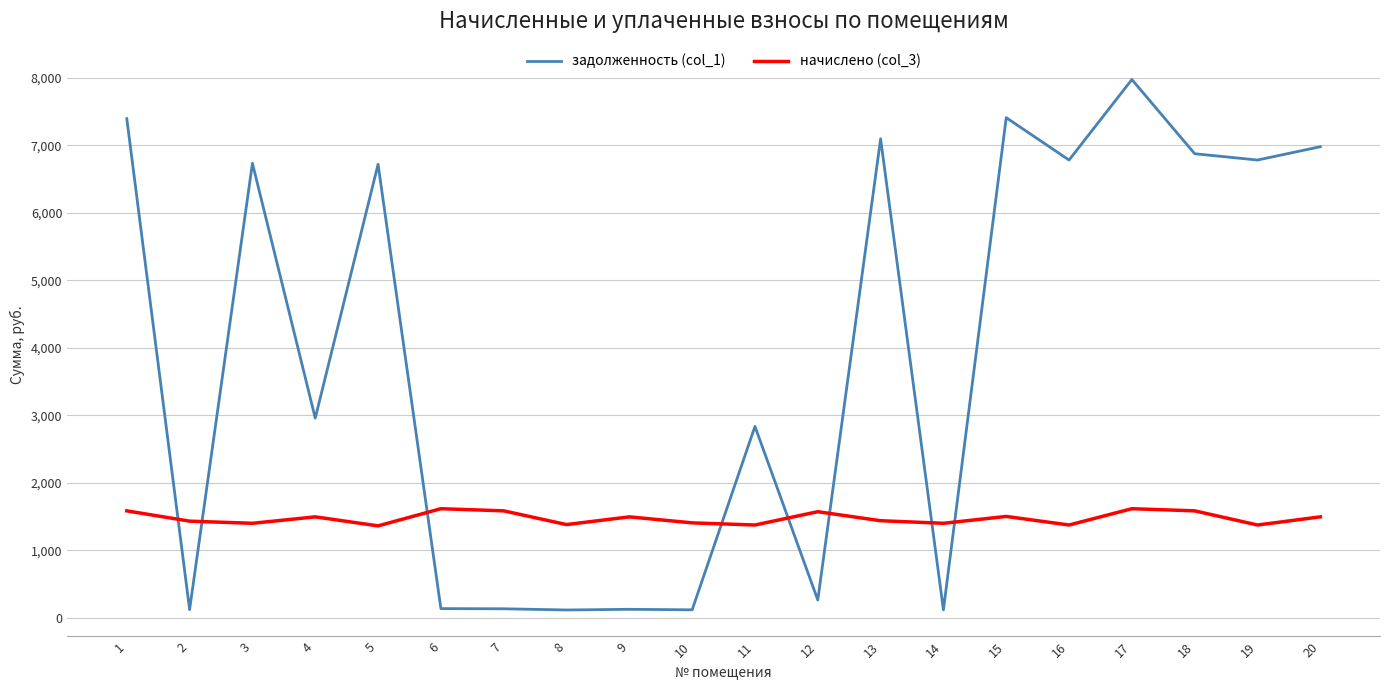

Which series has the largest range (max minus min)?

задолженность (col_1)